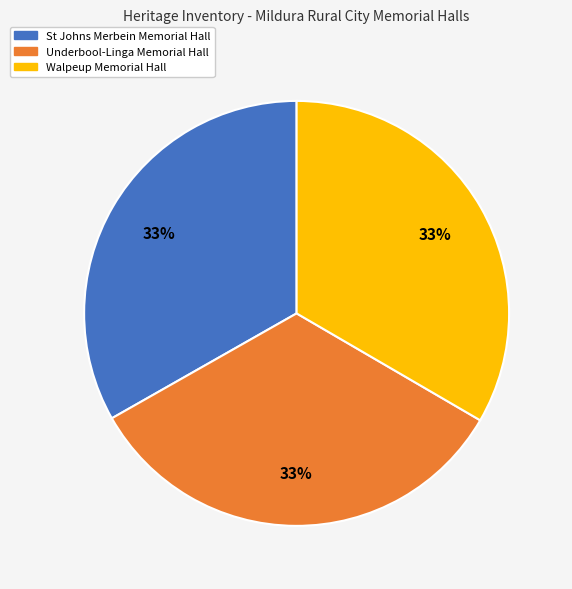

Does any single category account for the majority?

No